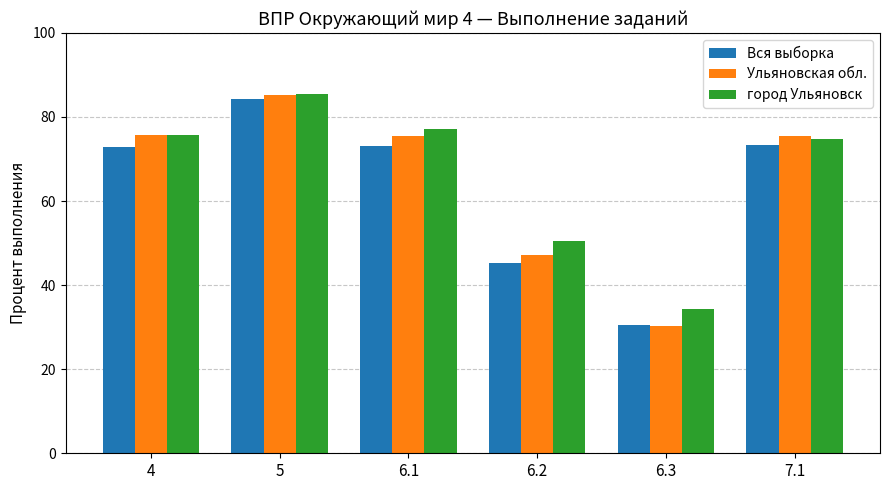

How many data points does each series have?

6